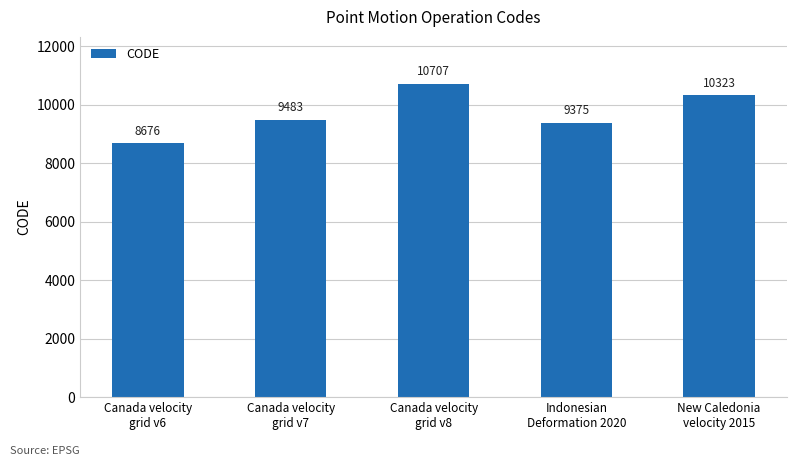

Reading right to left, transcribe all the data shown in this chart.

10323	9375	10707	9483	8676